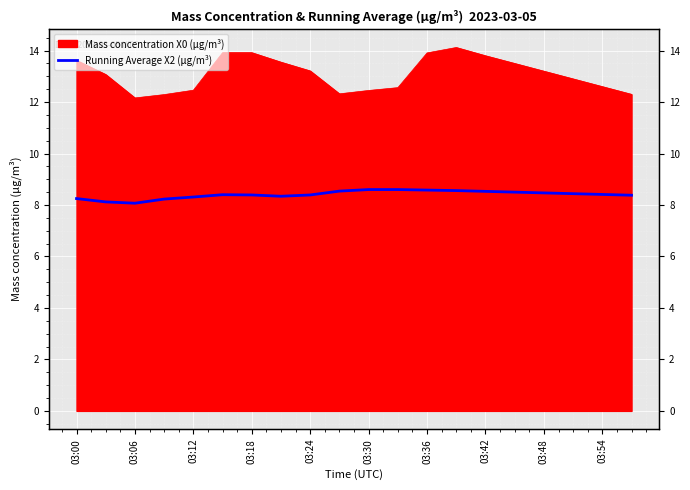

What value does the data have at 03:48?

8.5